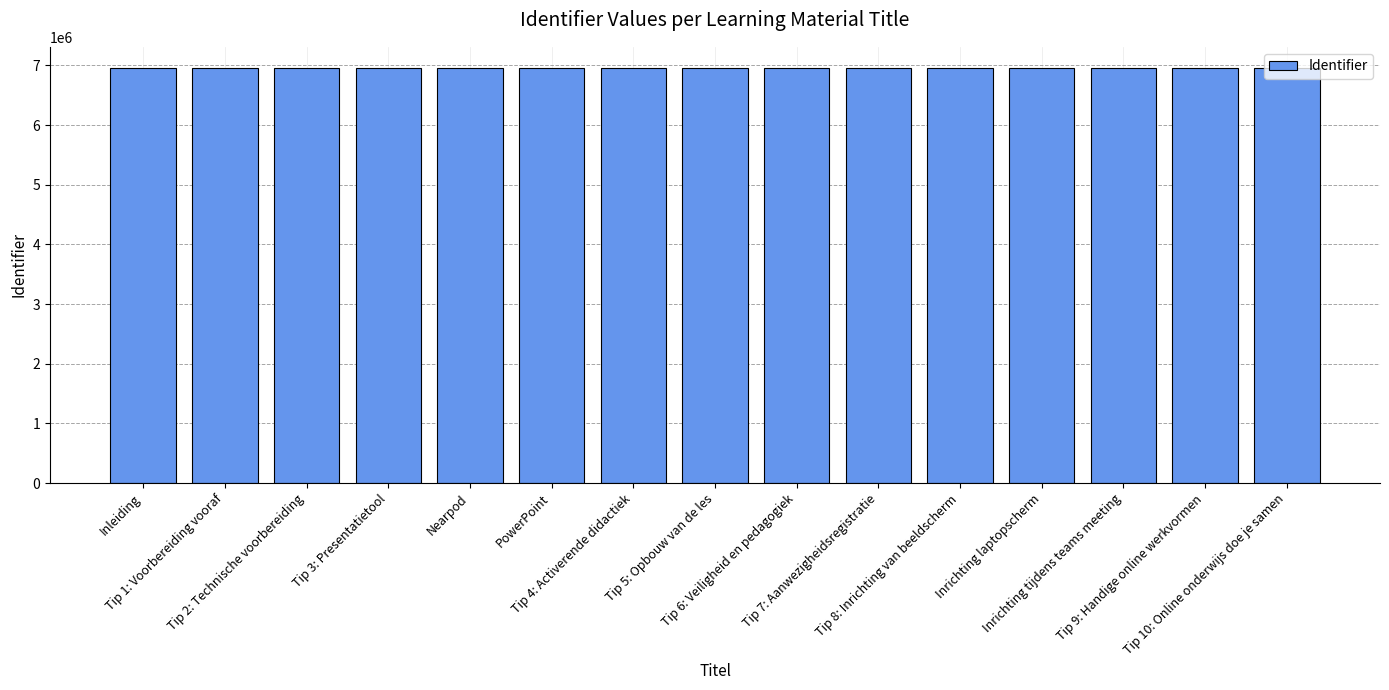

What value does the data have at Tip 9: Handige online werkvormen?

6961065